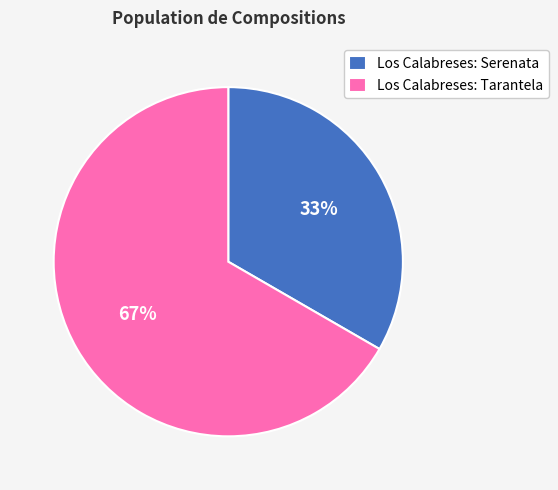

Approximately how many times larger is the value at Los Calabreses: Tarantela compared to Los Calabreses: Serenata?

2.0